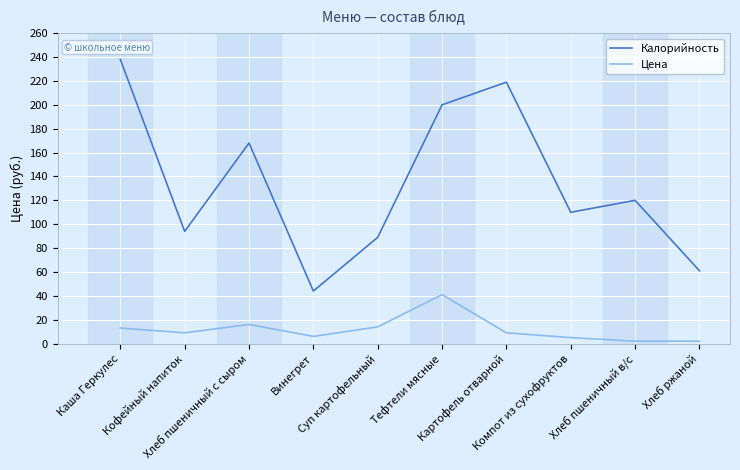

What is the maximum value shown in the chart?

238